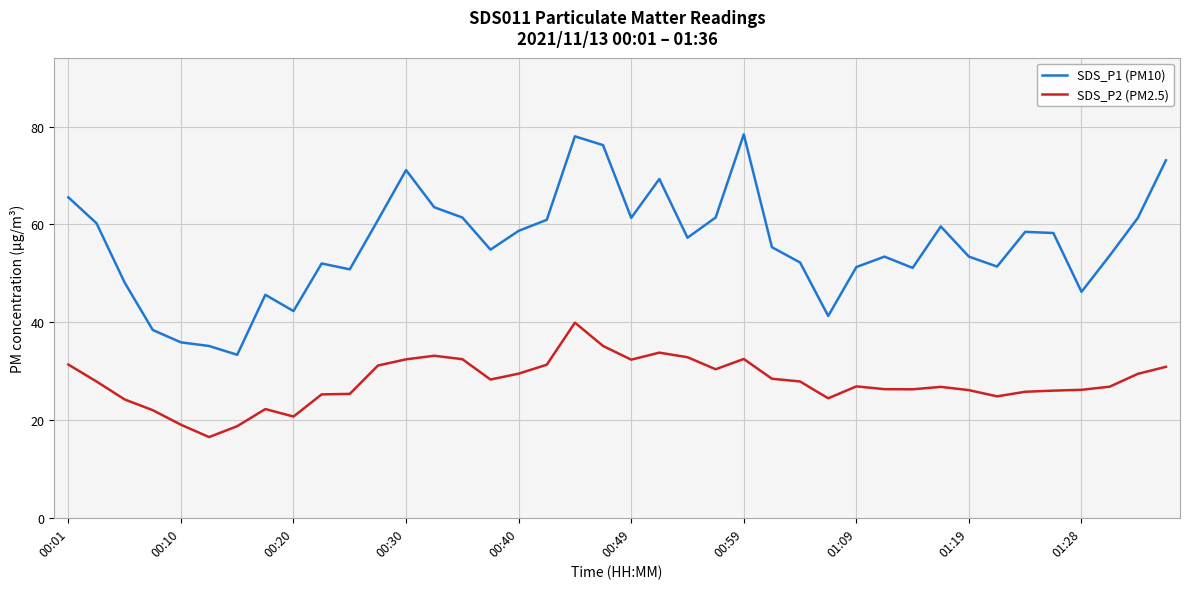

Which series has the largest range (max minus min)?

SDS_P1 (PM10)